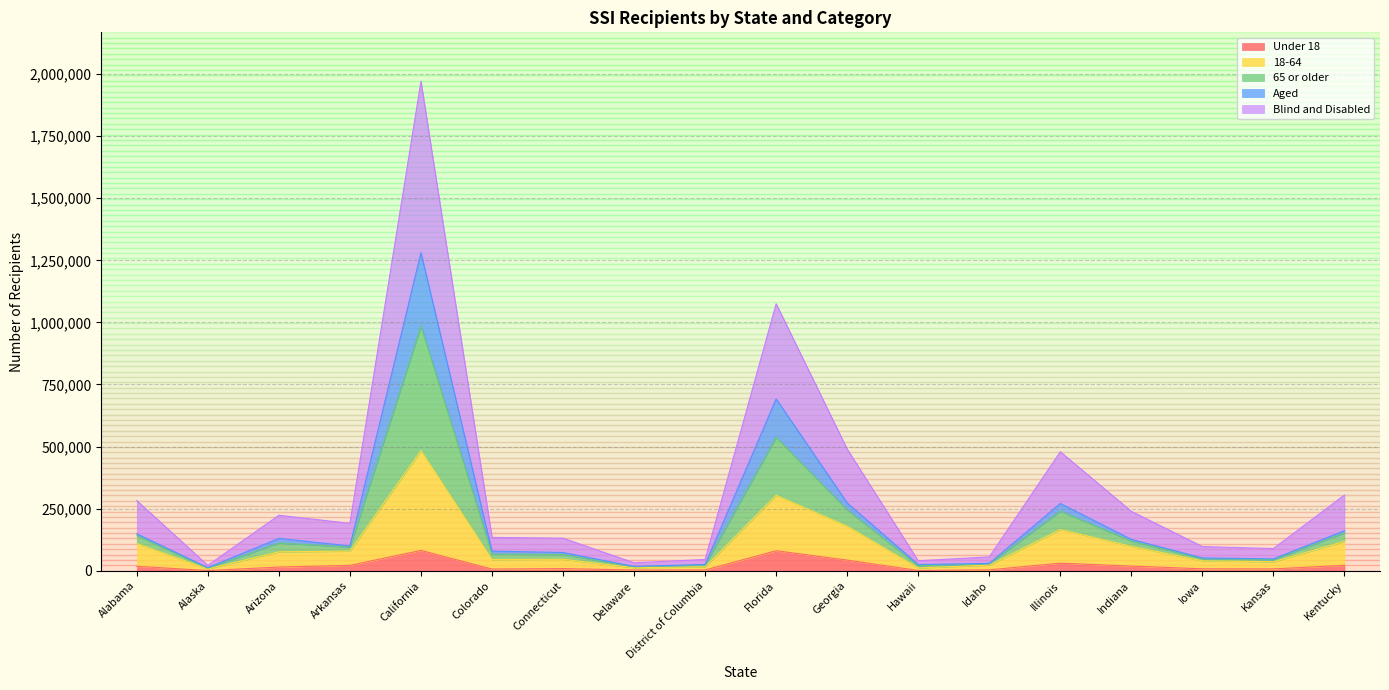

At which category is the sum across all series the highest?

California